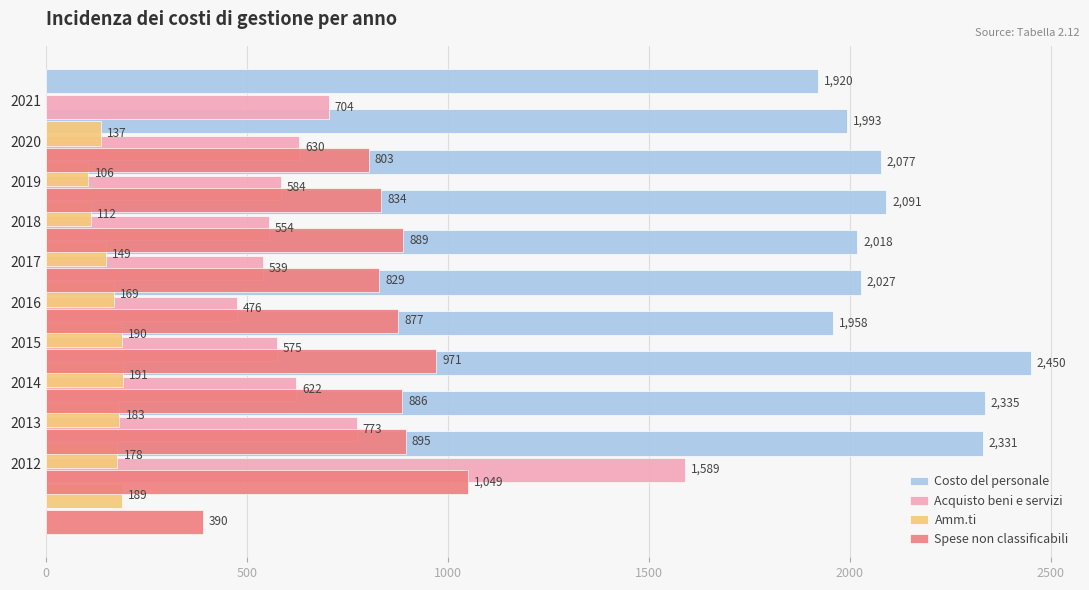

What is the maximum value for Costo del personale?

2450